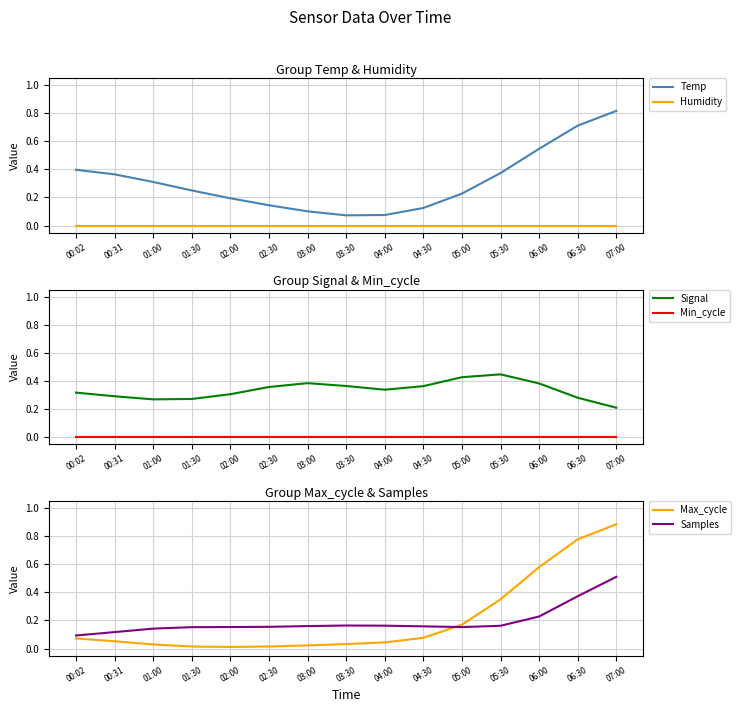

True or false: Max_cycle and Humidity cross at least once.

False